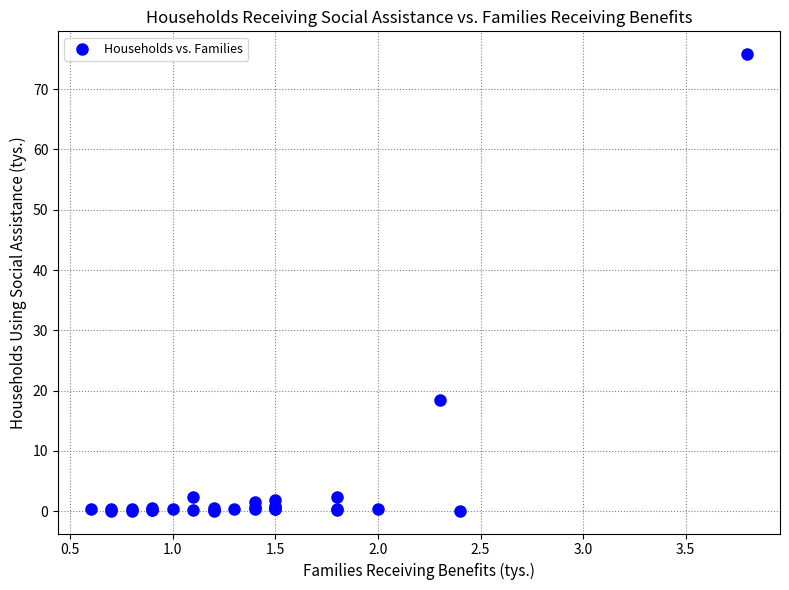

What Y value in the scatter plot is closest to 37?

18.5